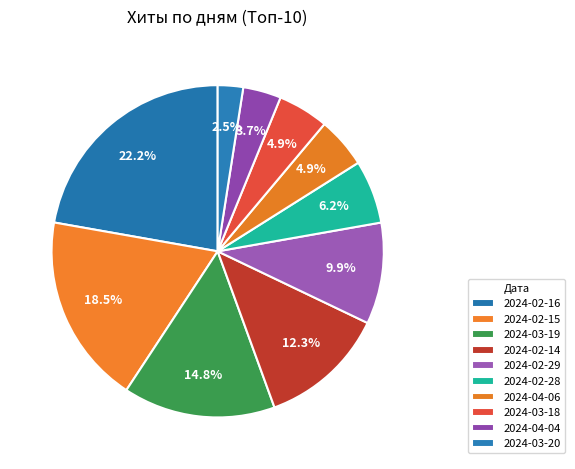

What is the change in value from 2024-02-28 to 2024-04-06?

-1